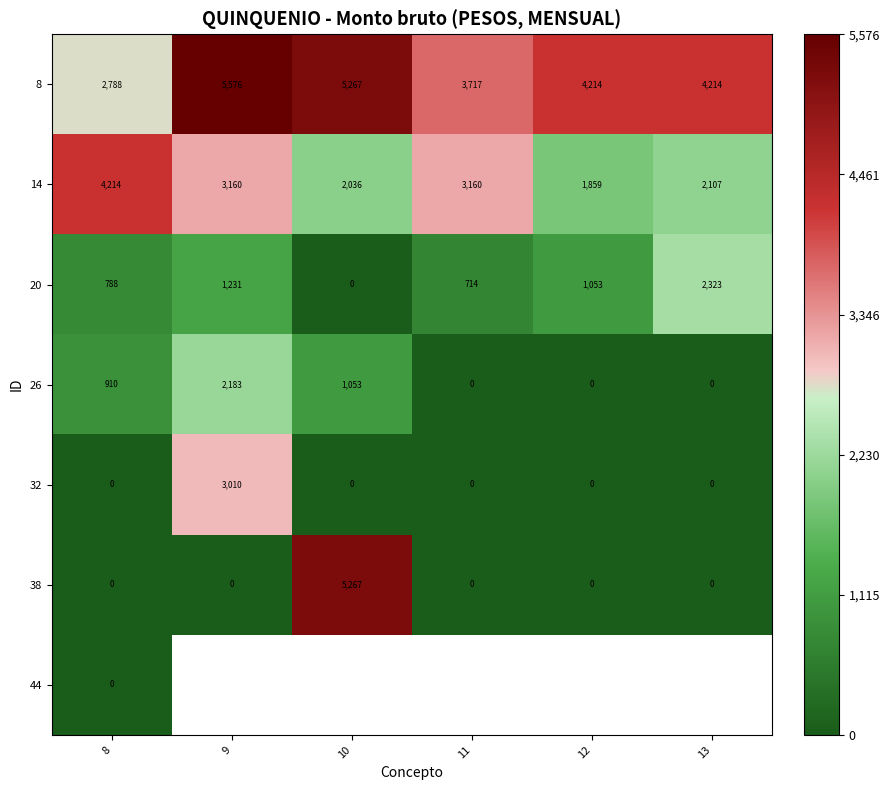

Which has a higher value, 13 or 11?

13